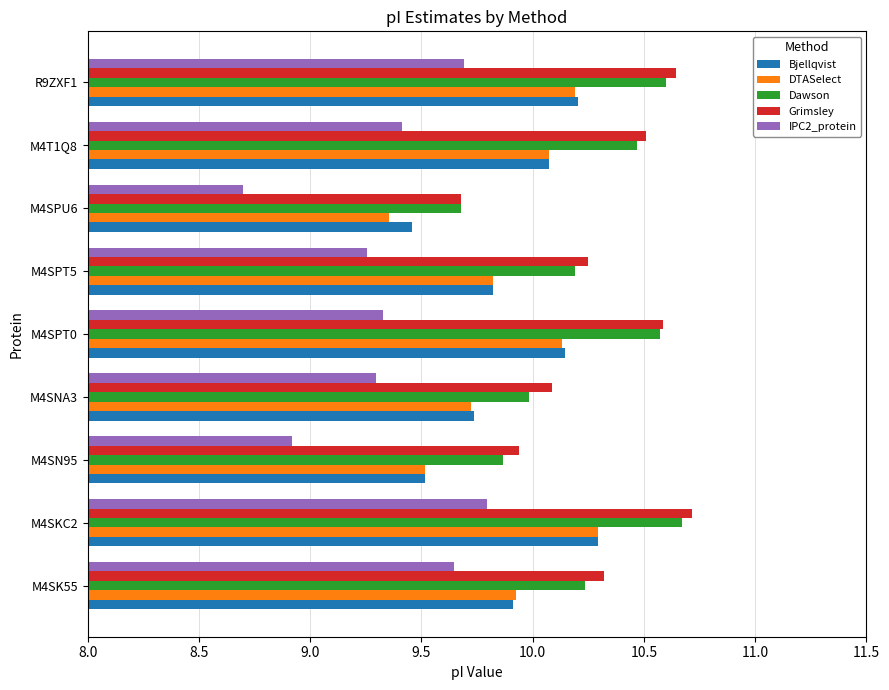

What is the difference between the maximum and second lowest values in the DTASelect series?

0.8